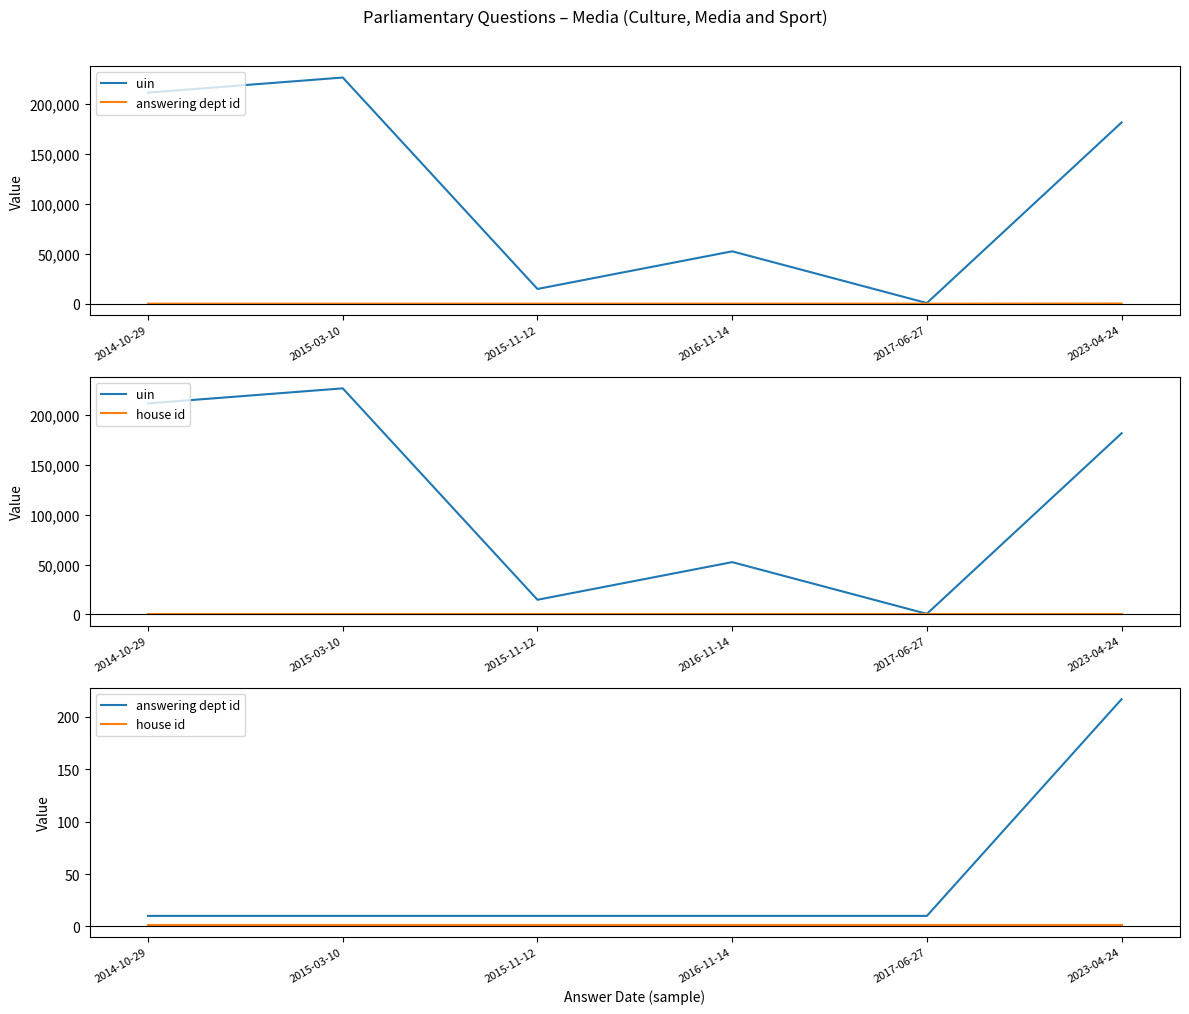

Is this an area chart (filled region under the line)?

No